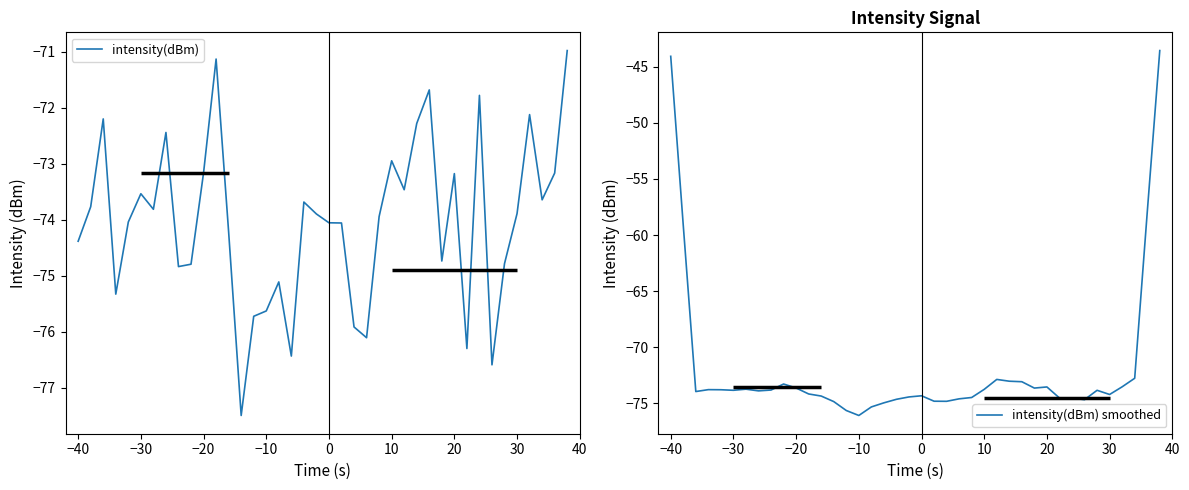

How many interior local valleys does the intensity(dBm) smoothed series have?

8